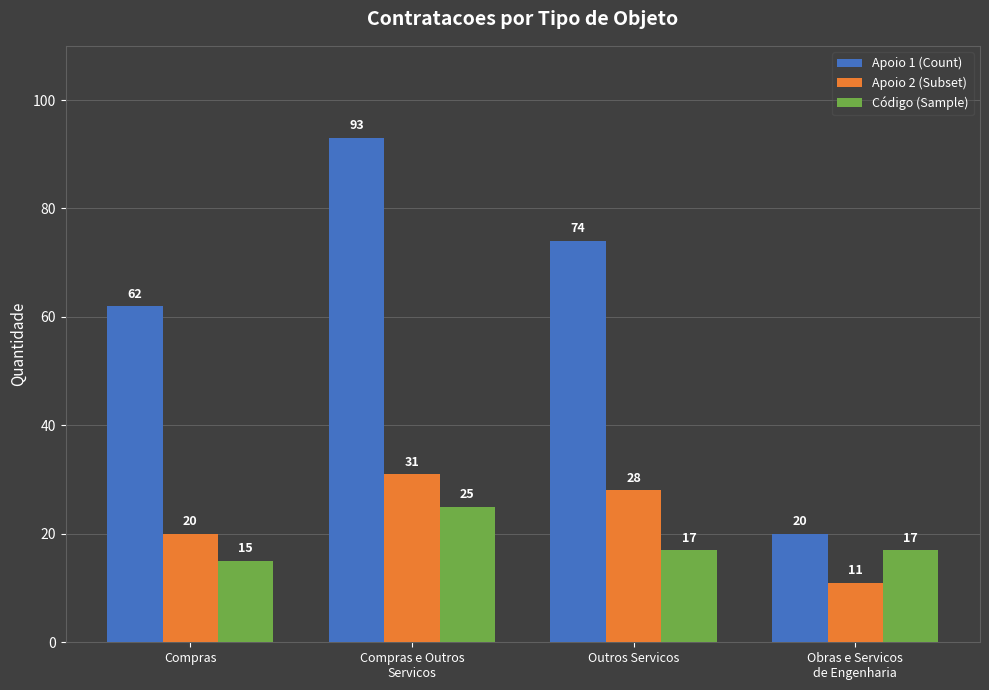

What is the difference between the maximum and second lowest values in the Apoio 2 (Subset) series?

11